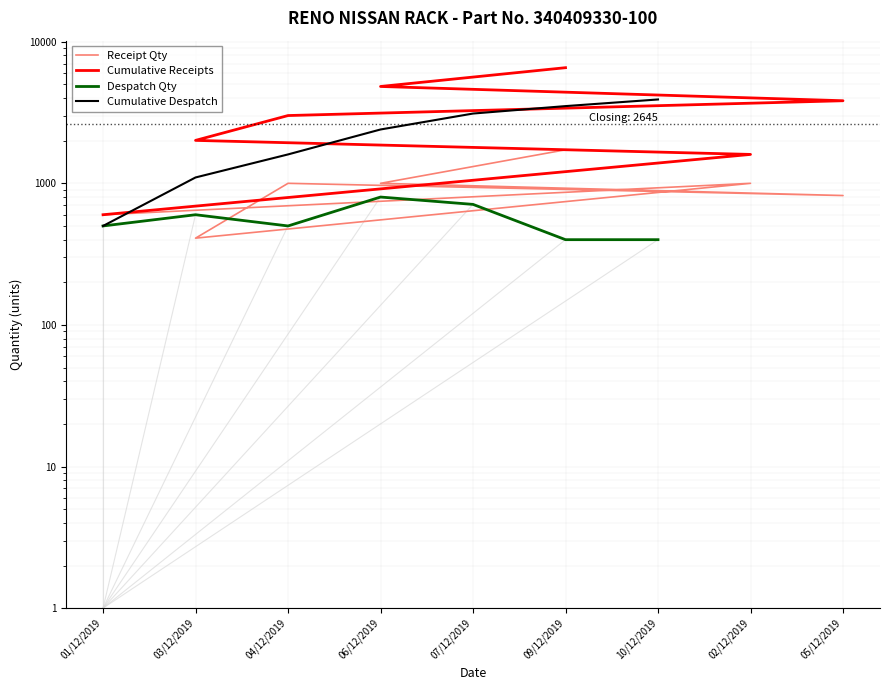

What is the spread (max minus min) of values at 01/12/2019?

100